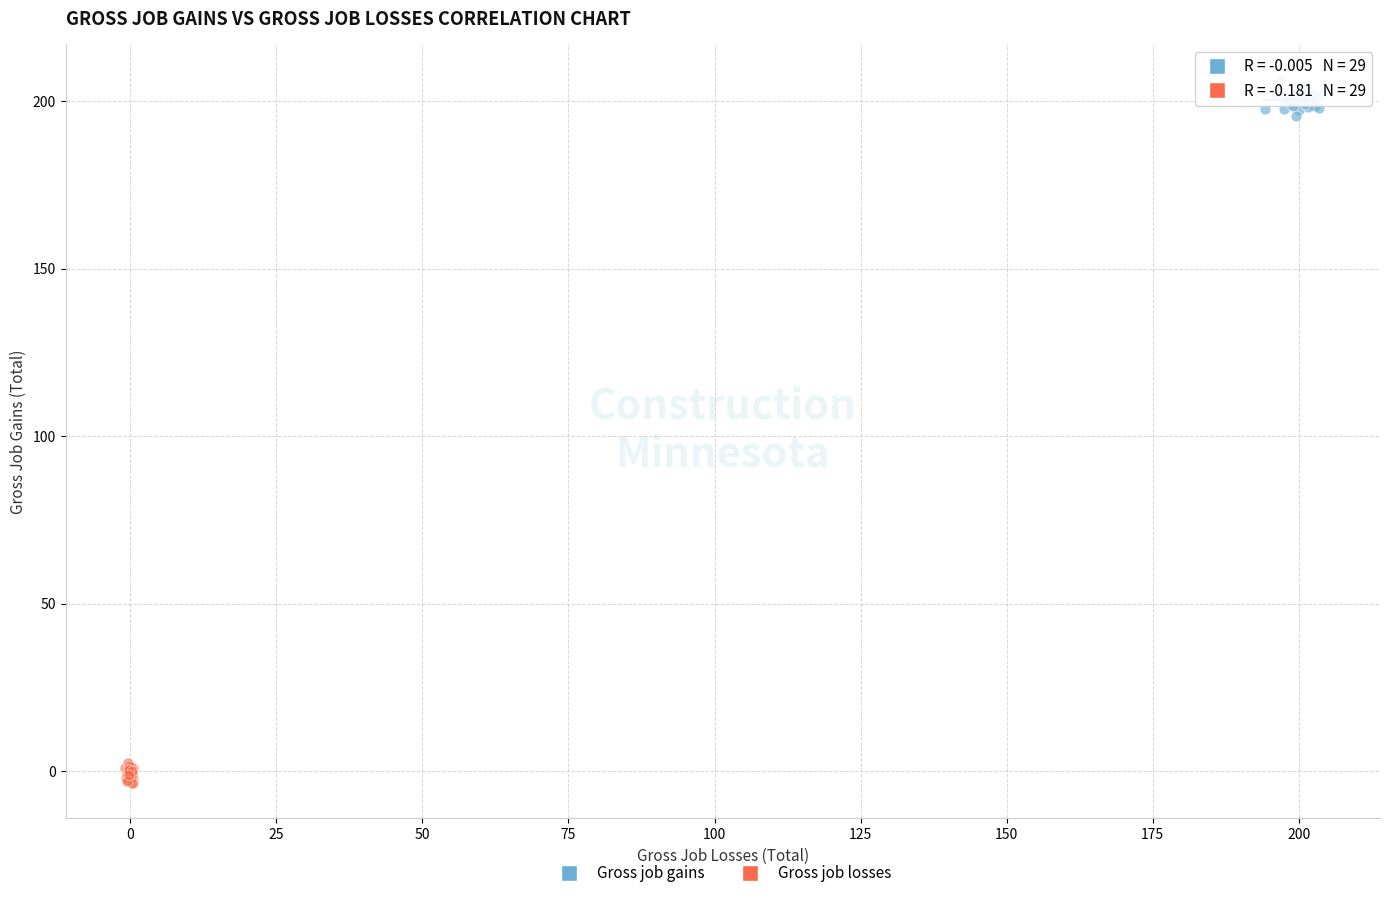

Which series contains the lowest Y value?

Gross job losses